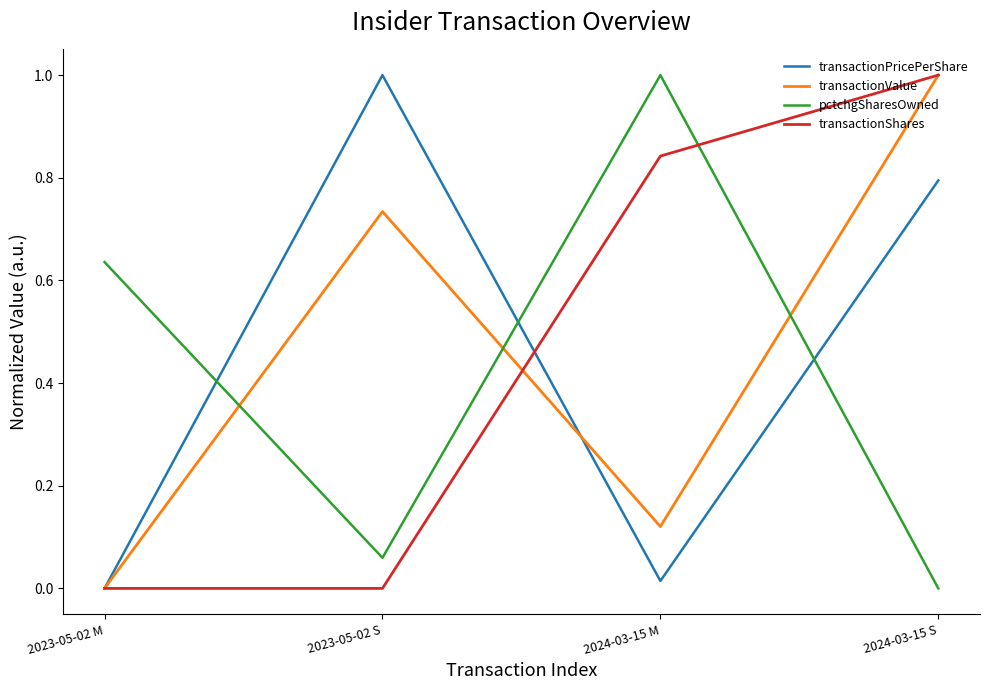

What is the spread (max minus min) of values at 2023-05-02 S?

1.0